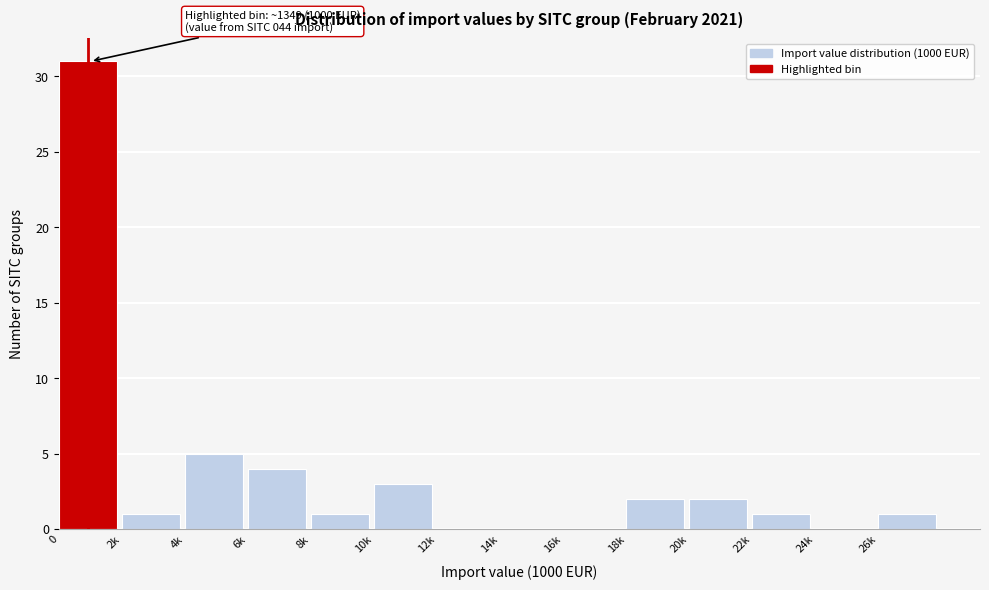

Reading left to right, what are all the values shown in this chart?

0=31	2k=1	4k=5	6k=4	8k=1	10k=3	12k=0	14k=0	16k=0	18k=2	20k=2	22k=1	24k=0	26k=1